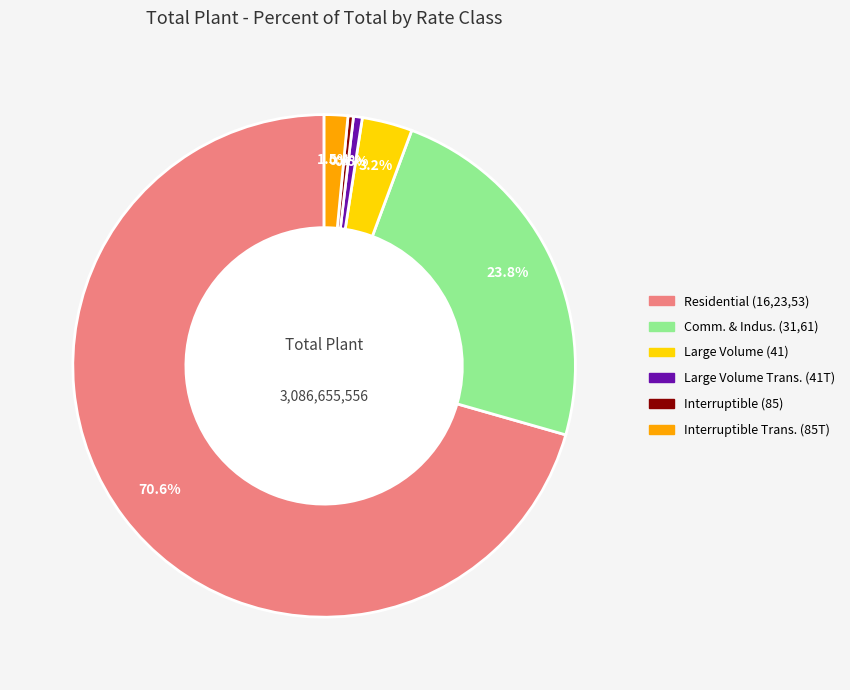

How many segments does this pie chart have?

6